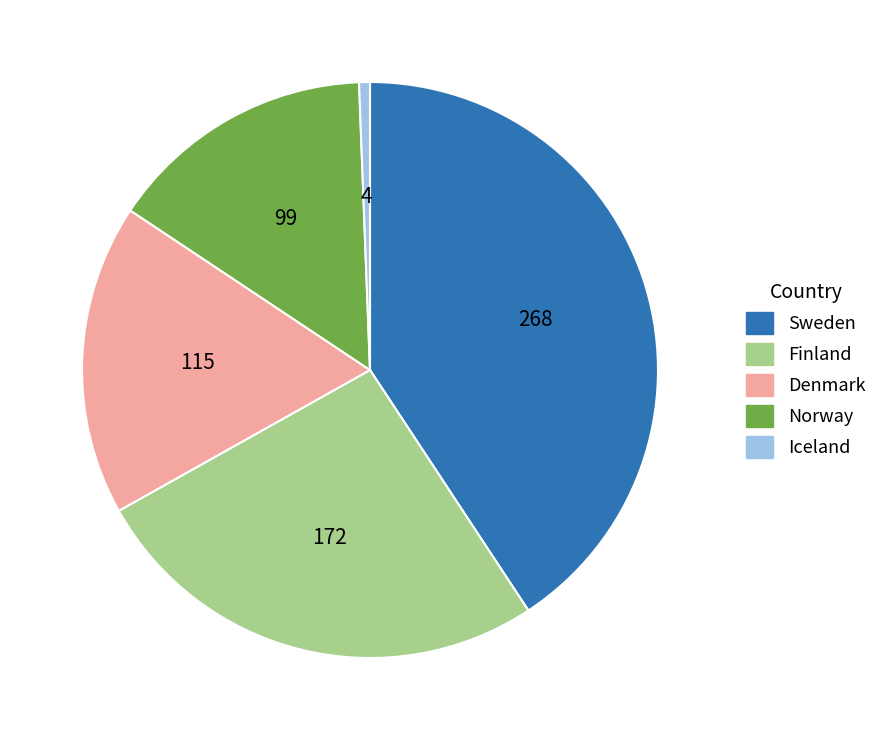

Is there a majority slice in this chart?

No